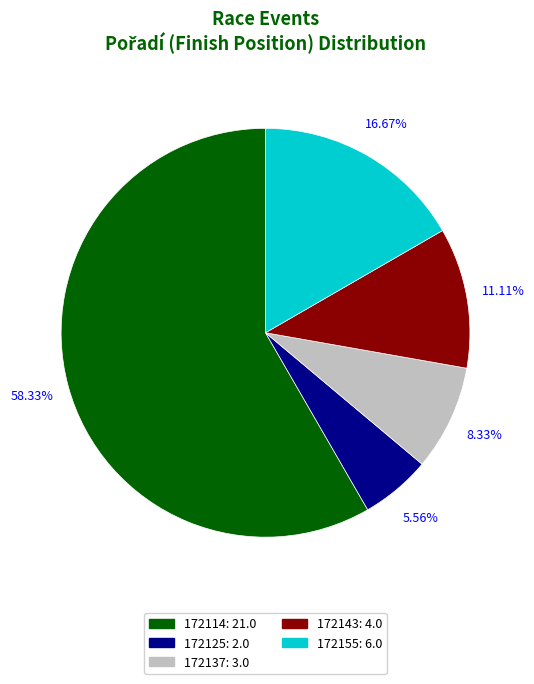

The 172143 slice represents 11% of the pie. True or false?

True